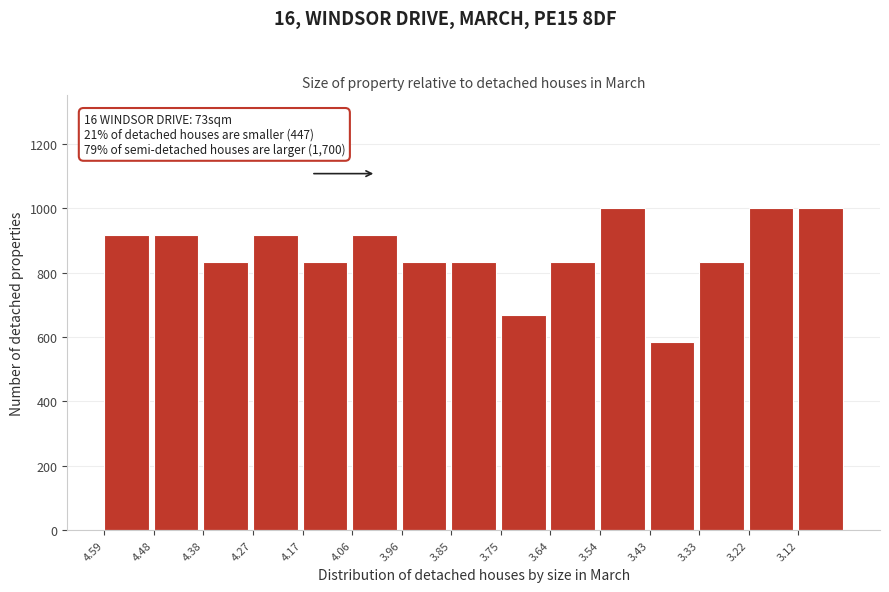

Reading left to right, extract all data points from this chart.

916.7	916.7	833.3	916.7	833.3	916.7	833.3	833.3	666.7	833.3	1000.0	583.3	833.3	1000.0	1000.0